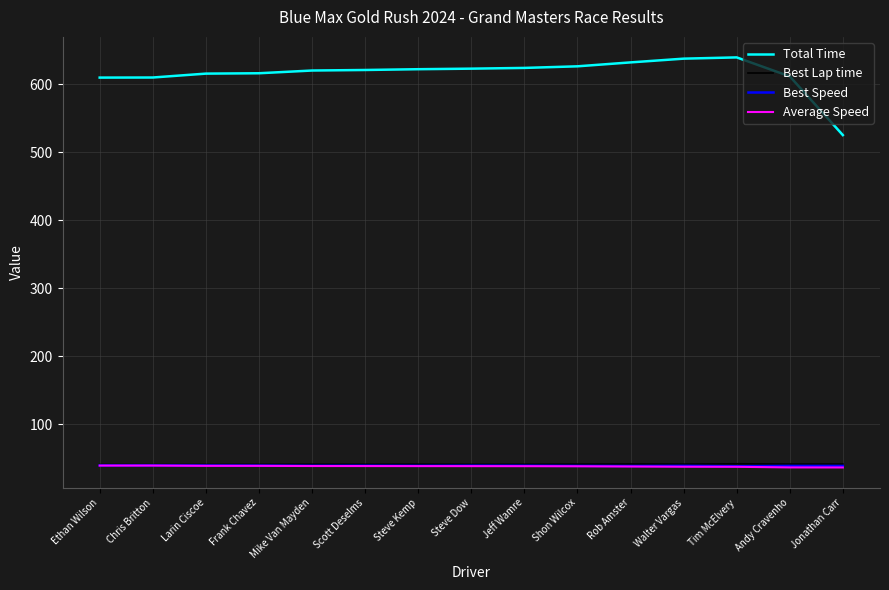

At how many categories does at least one series exceed 389?

15